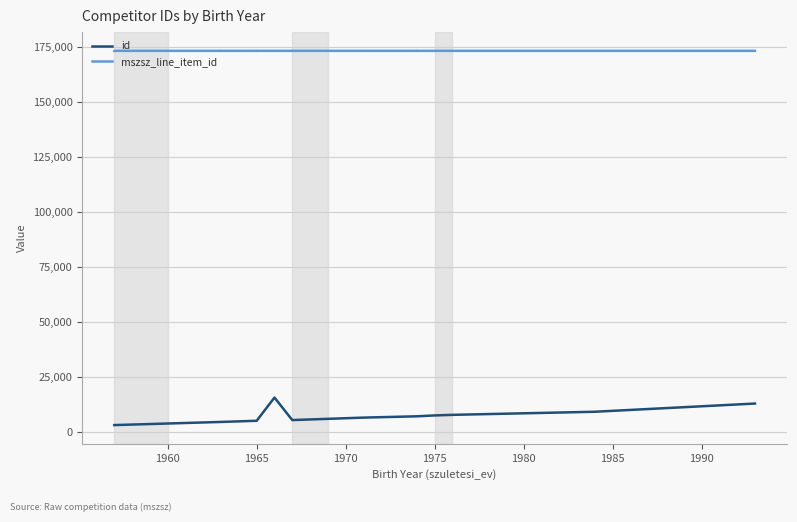

In id, how many points are higher than both neighbors (excluding endpoints)?

1